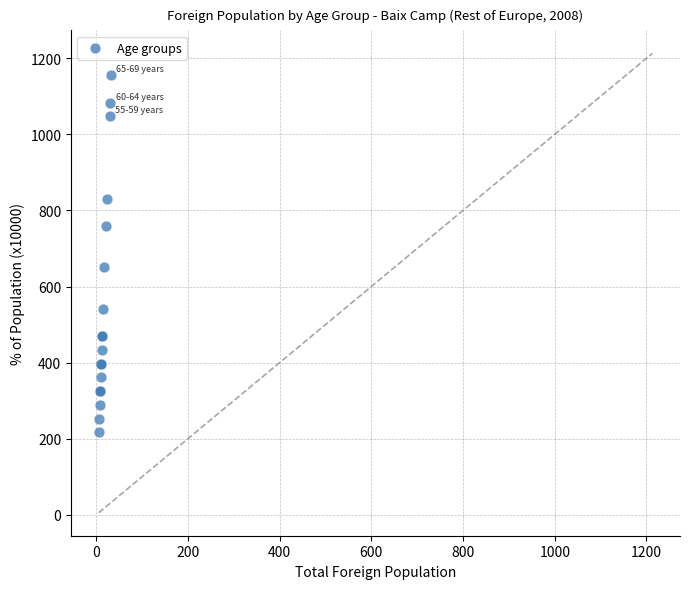

What Y value in the scatter plot is closest to 686?

650